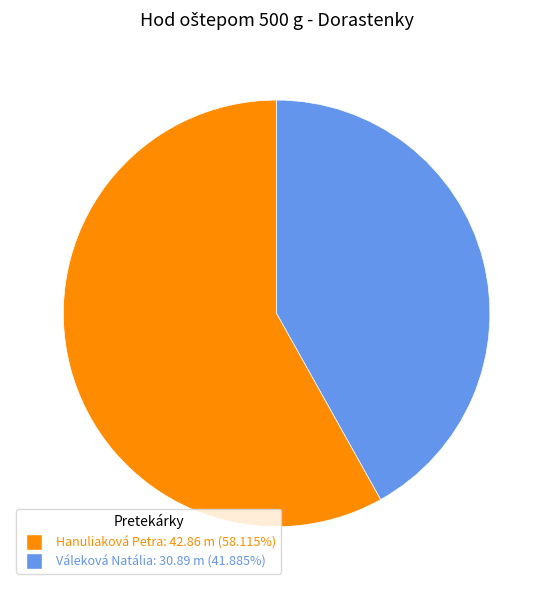

Is the sum of Hanuliaková Petra and Váleková Natália greater than half?

Yes